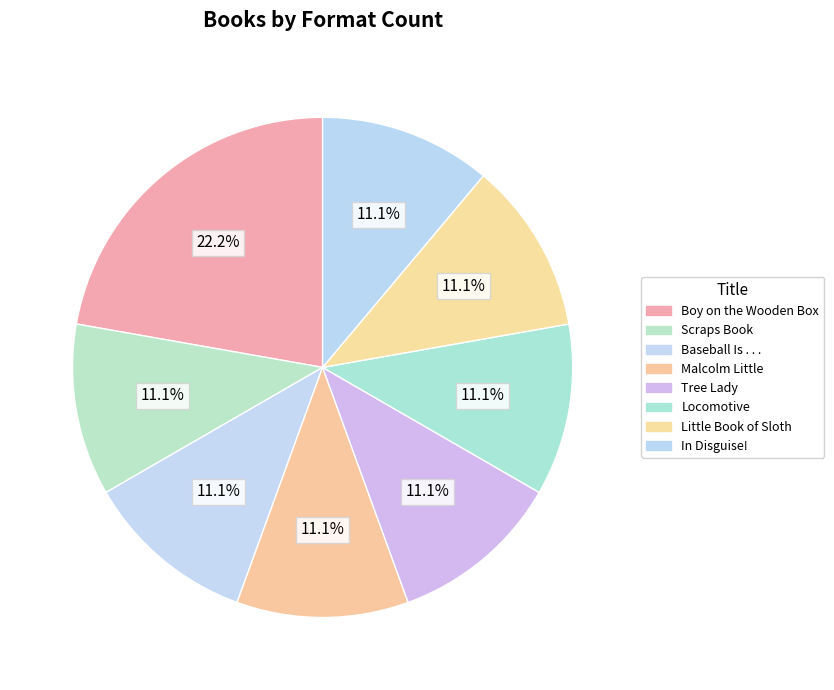

Count the number of slices in the pie.

8